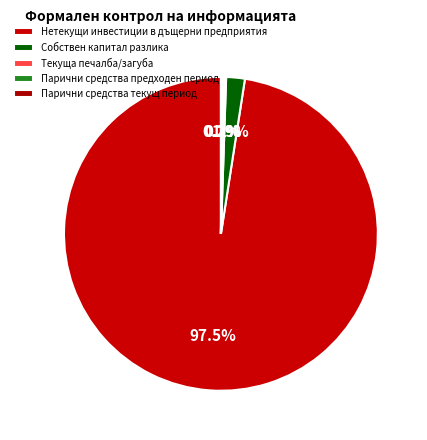

Is it true that Нетекущи инвестиции в дъщерни предприятия is 89% of the pie?

False